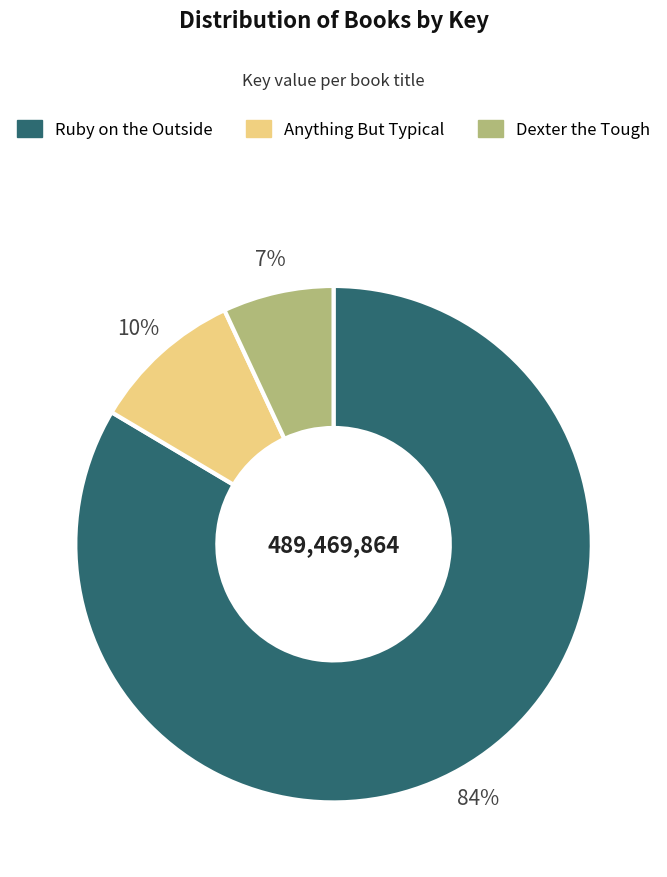

To the nearest percent, what is the difference between the Dexter the Tough and Anything But Typical slice percentages?

3%